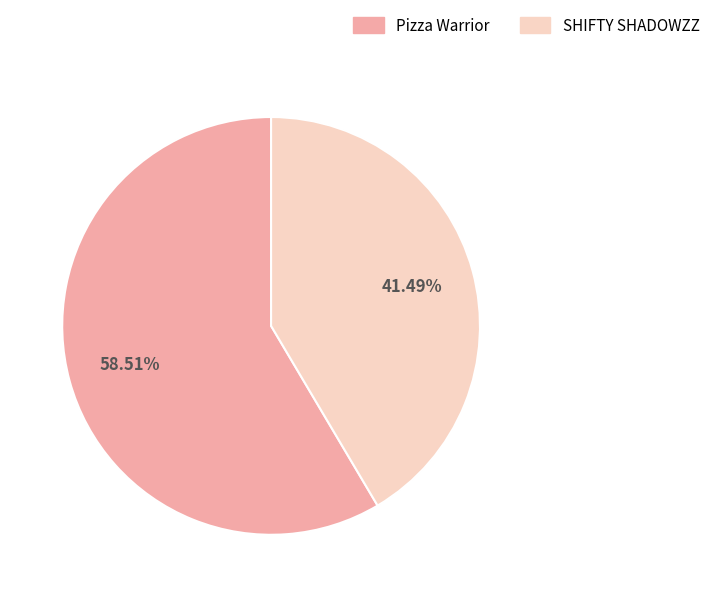

To the nearest percent, what percentage of the pie is SHIFTY SHADOWZZ?

41%